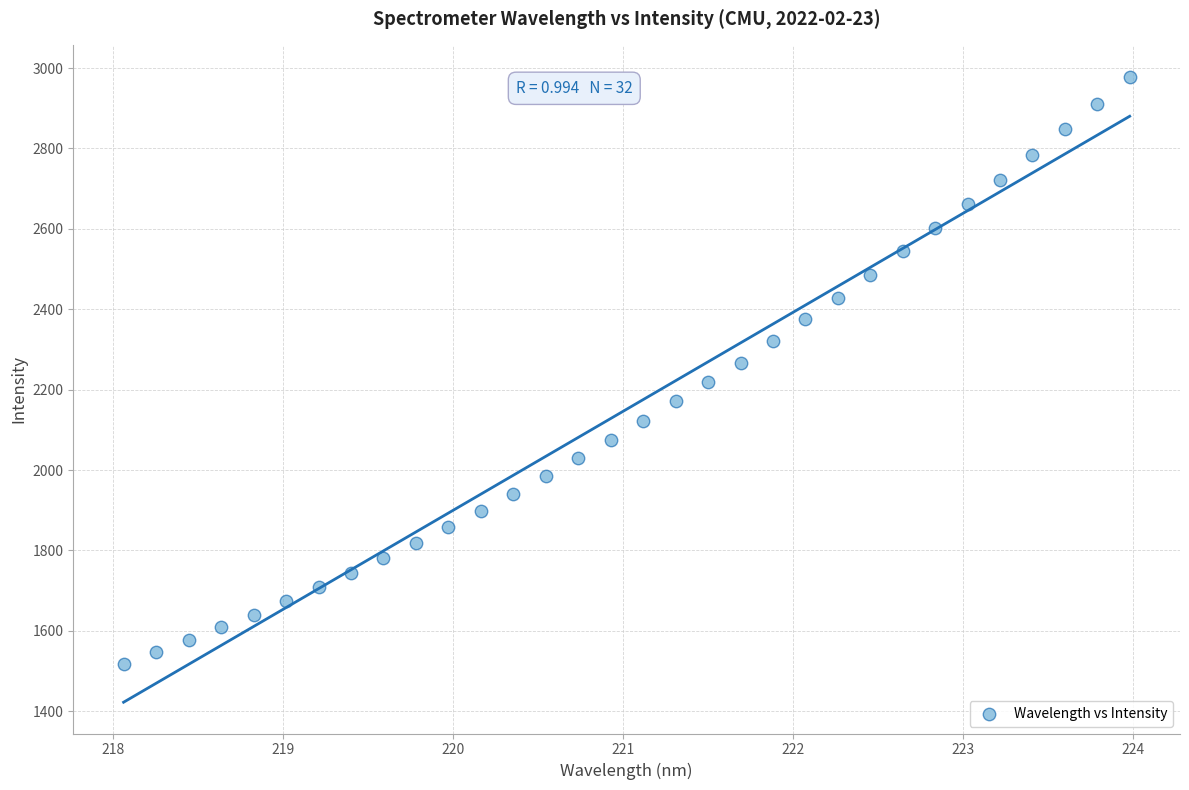

What is the range of Y values (max minus min)?

1460.3